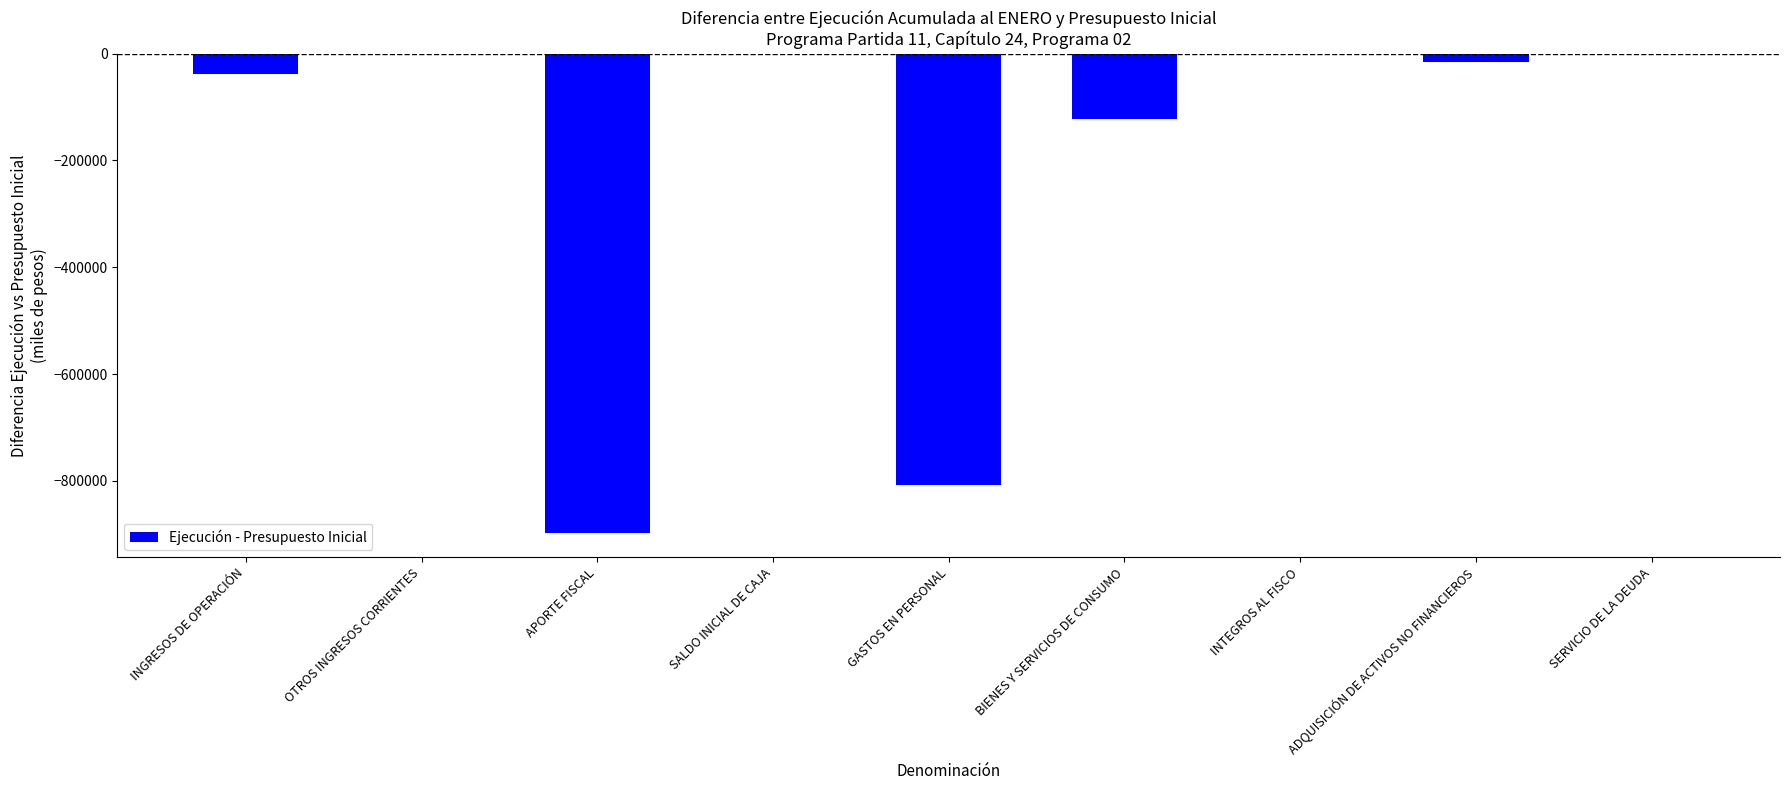

The value at APORTE FISCAL is -301709. True or false?

False